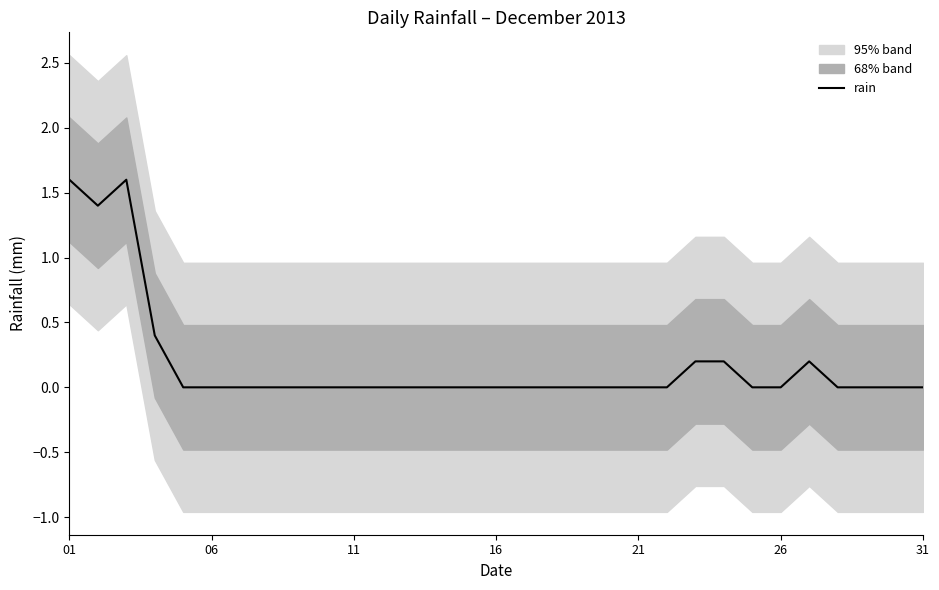

Is it true that the value at 31 is 0.0?

True